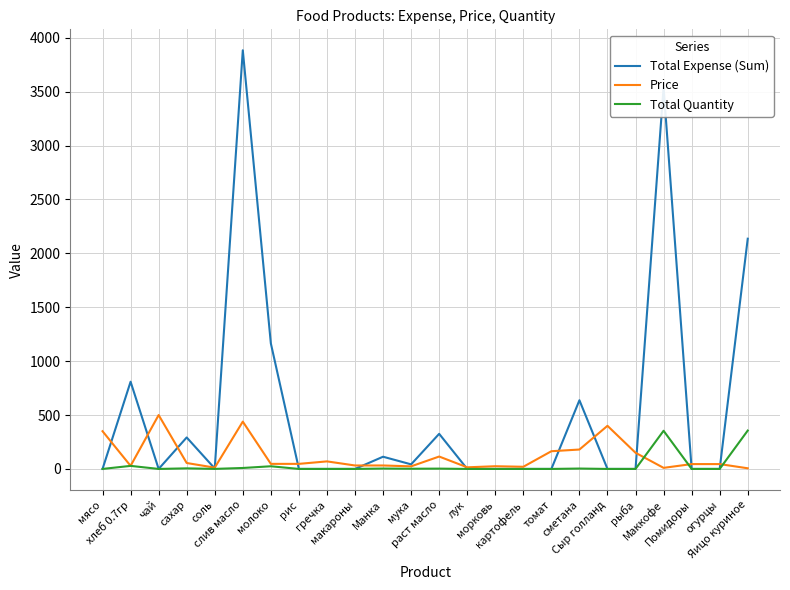

What is the total value across all series at Сыр голланд?

400.0